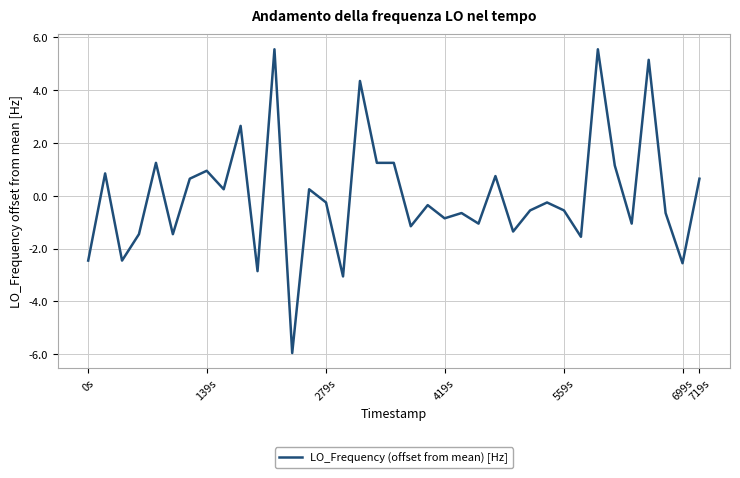

Is this an area chart (filled region under the line)?

No